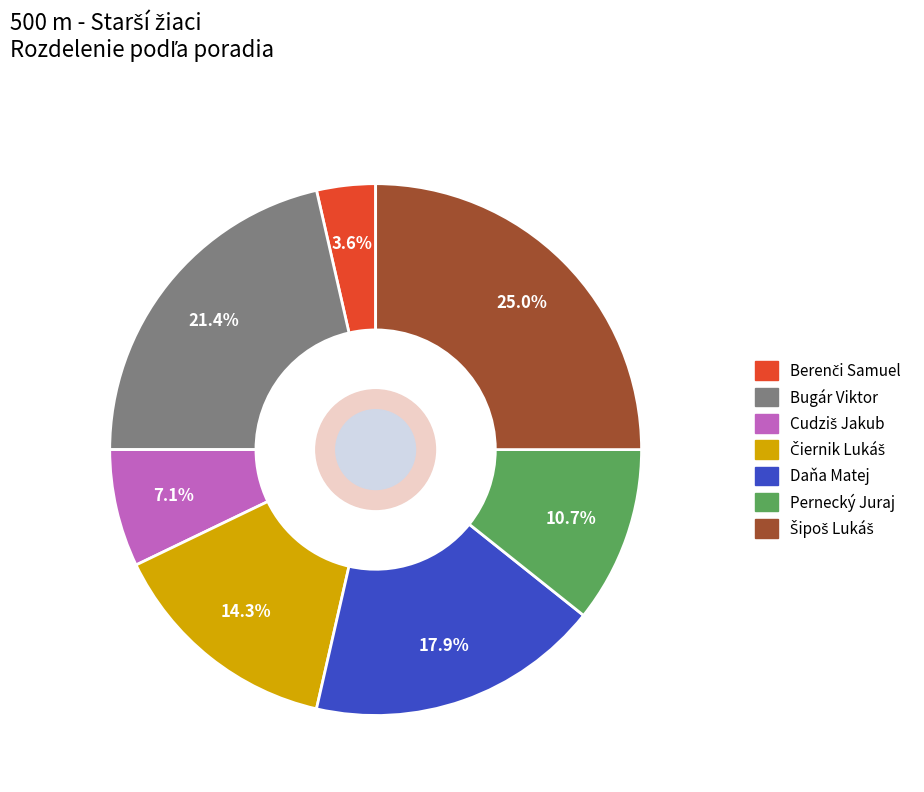

To the nearest percent, what portion does Pernecký Juraj represent?

11%